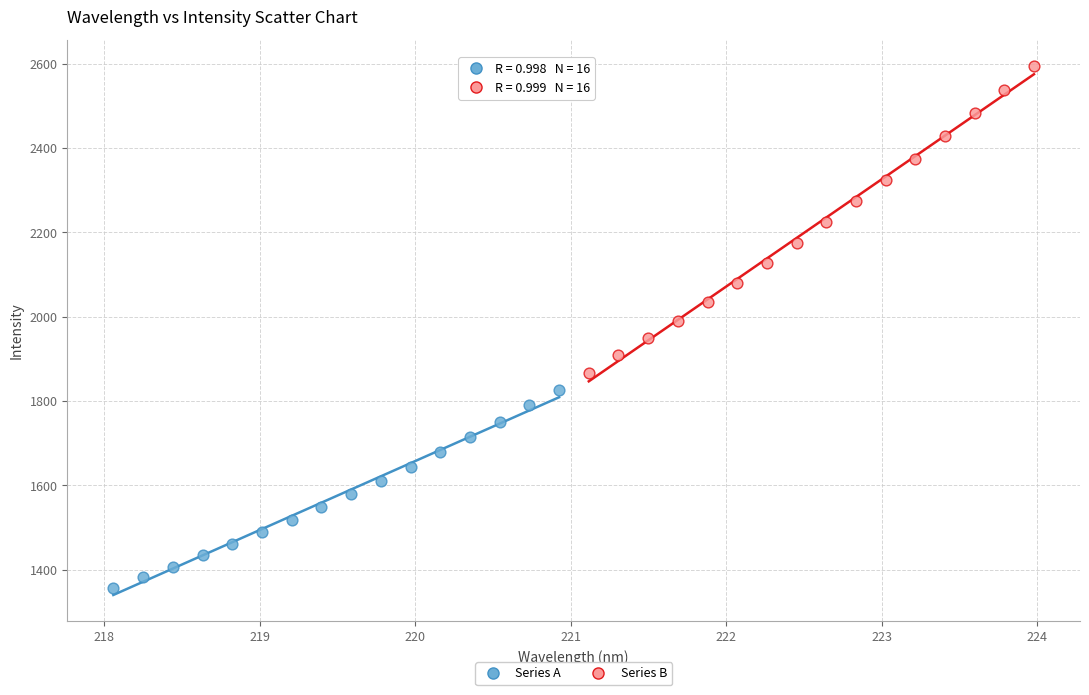

Which series contains the highest Y value?

Series B